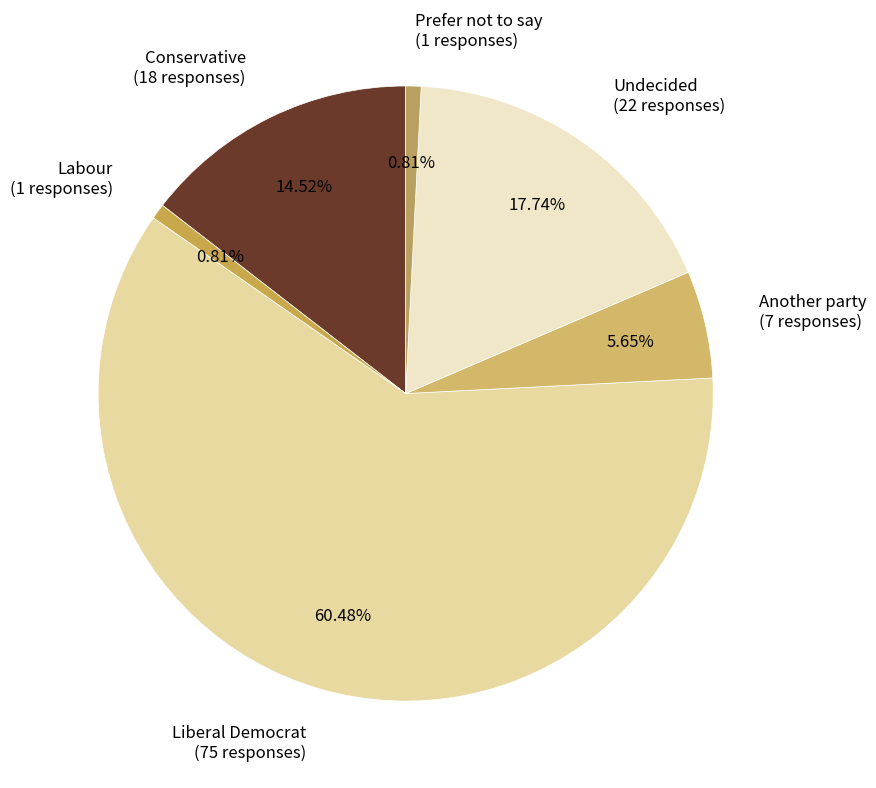

Combined, do Undecided (22 responses) and Liberal Democrat (75 responses) account for over 50%?

Yes